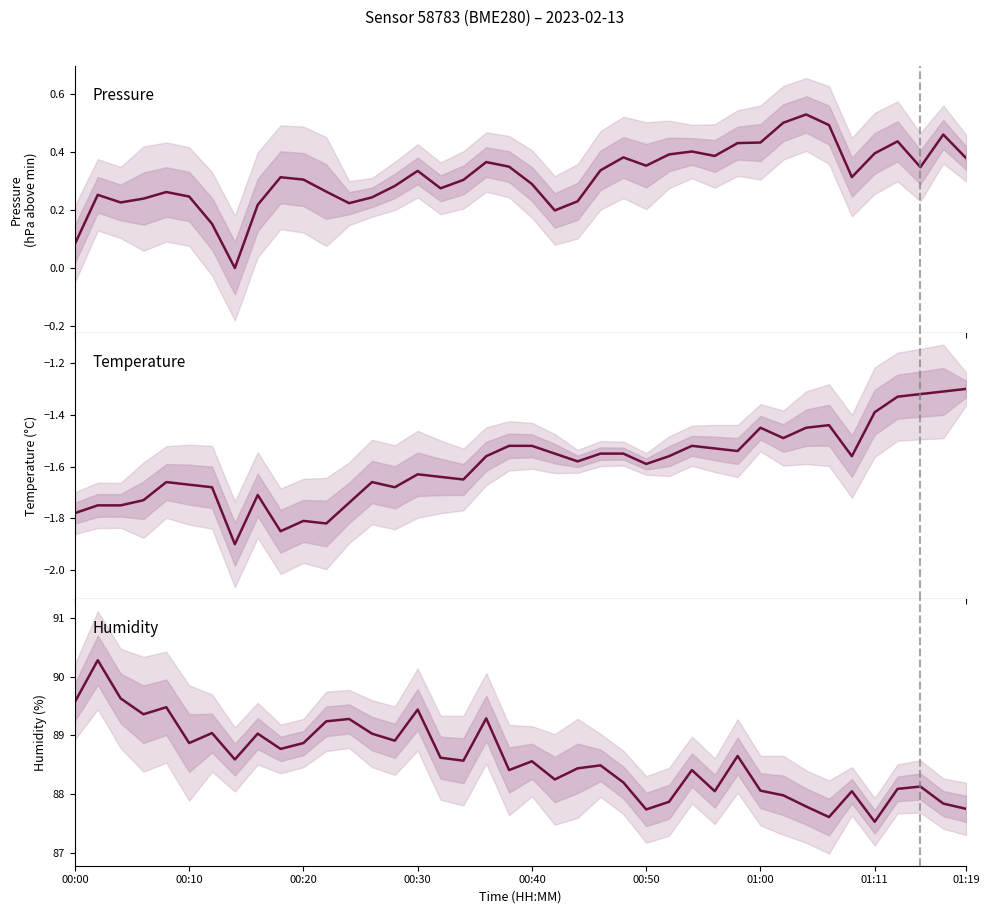

The value of temperature (°C) at 22 is -2.4. True or false?

False